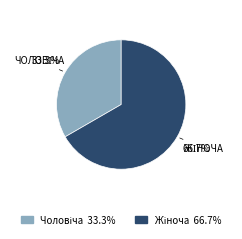

Does any single category account for the majority?

Yes